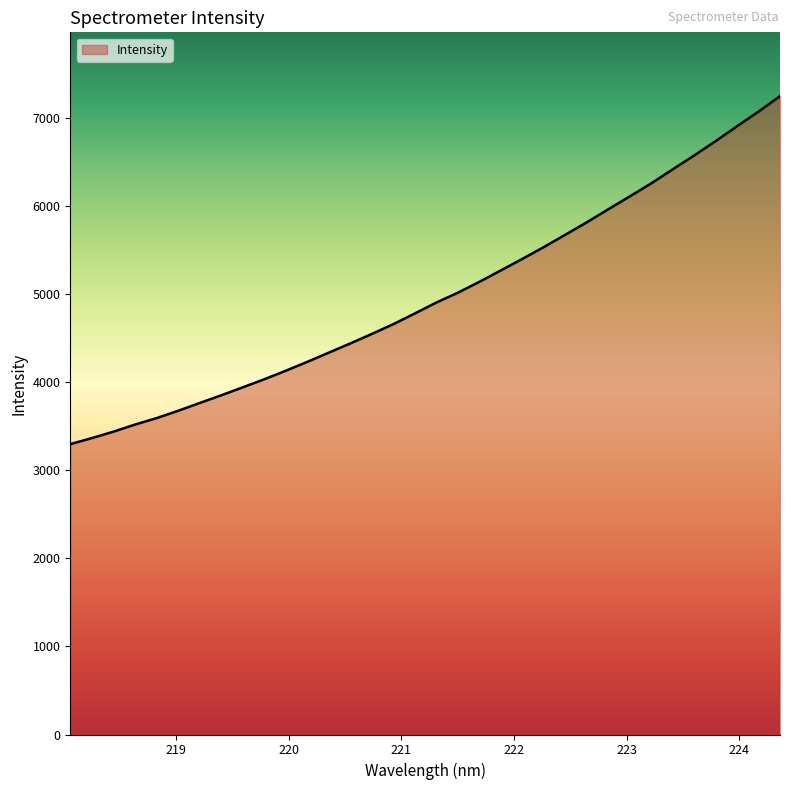

What is the greatest value displayed?

7245.1